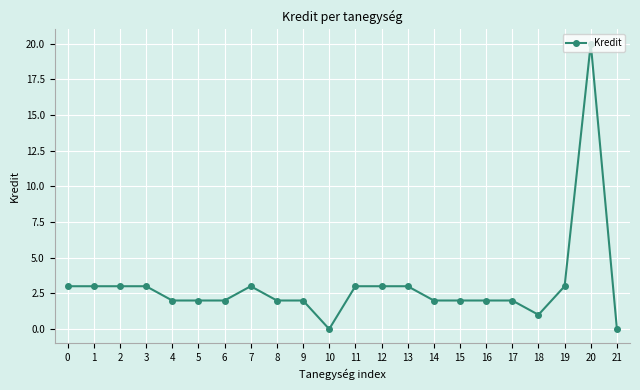

What is the difference between the maximum and minimum values?

20